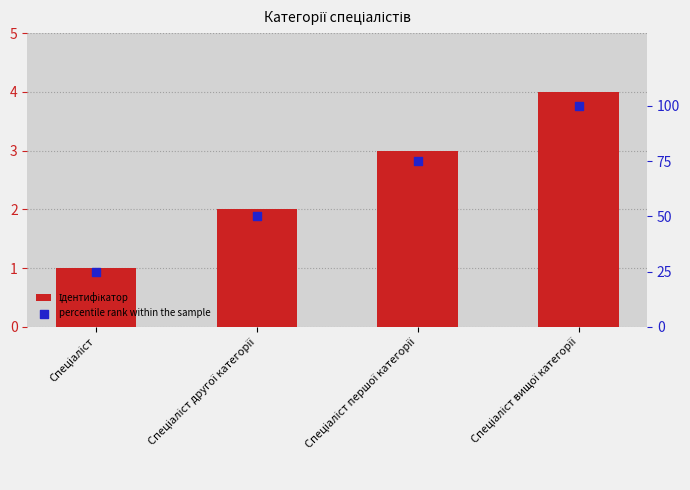

Which series has the widest spread of Y values?

percentile rank within the sample